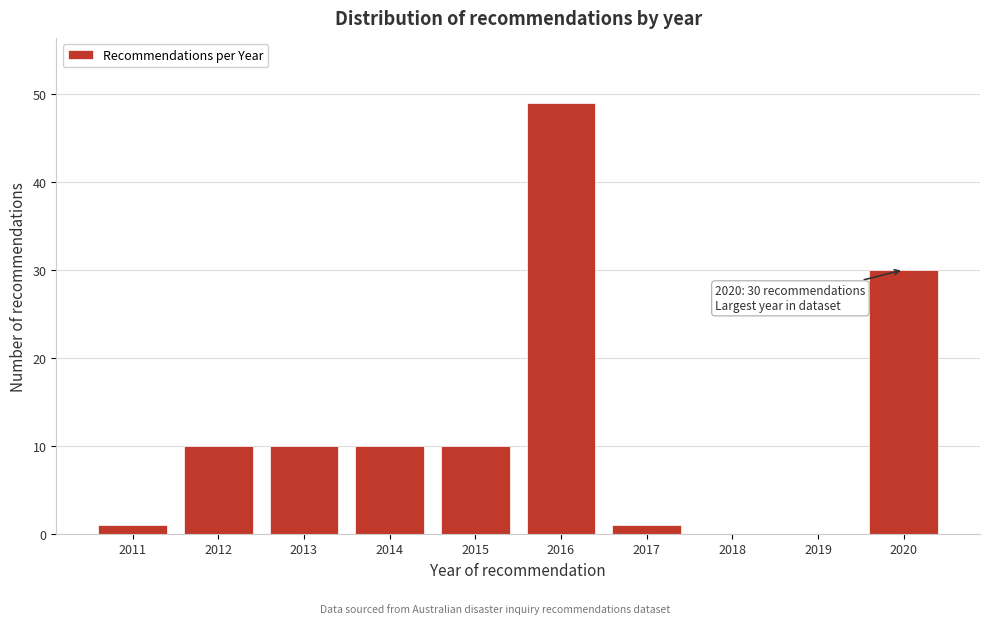

Reading left to right, extract all data points from this chart.

2011=1	2012=10	2013=10	2014=10	2015=10	2016=49	2017=1	2018=0	2019=0	2020=30